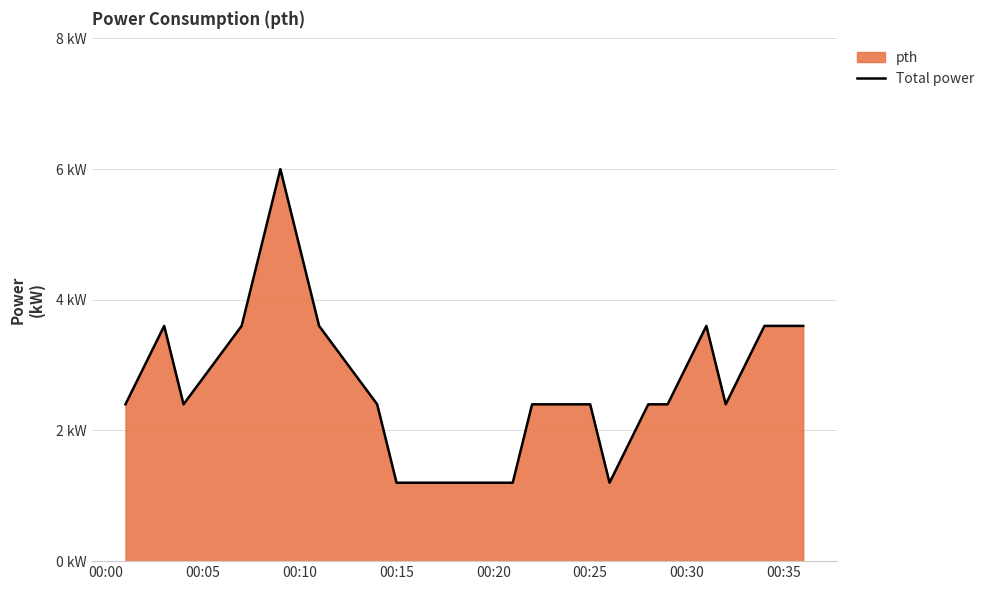

How many data points does each series have?

20